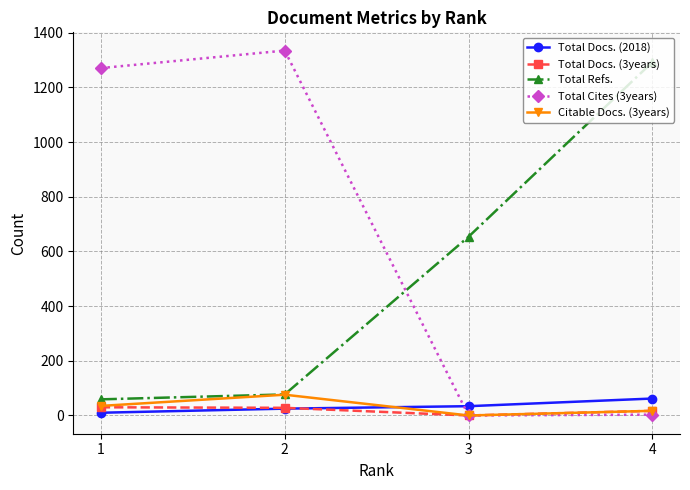

What is the value of the Total Refs. point at the 4th from the left?

1293